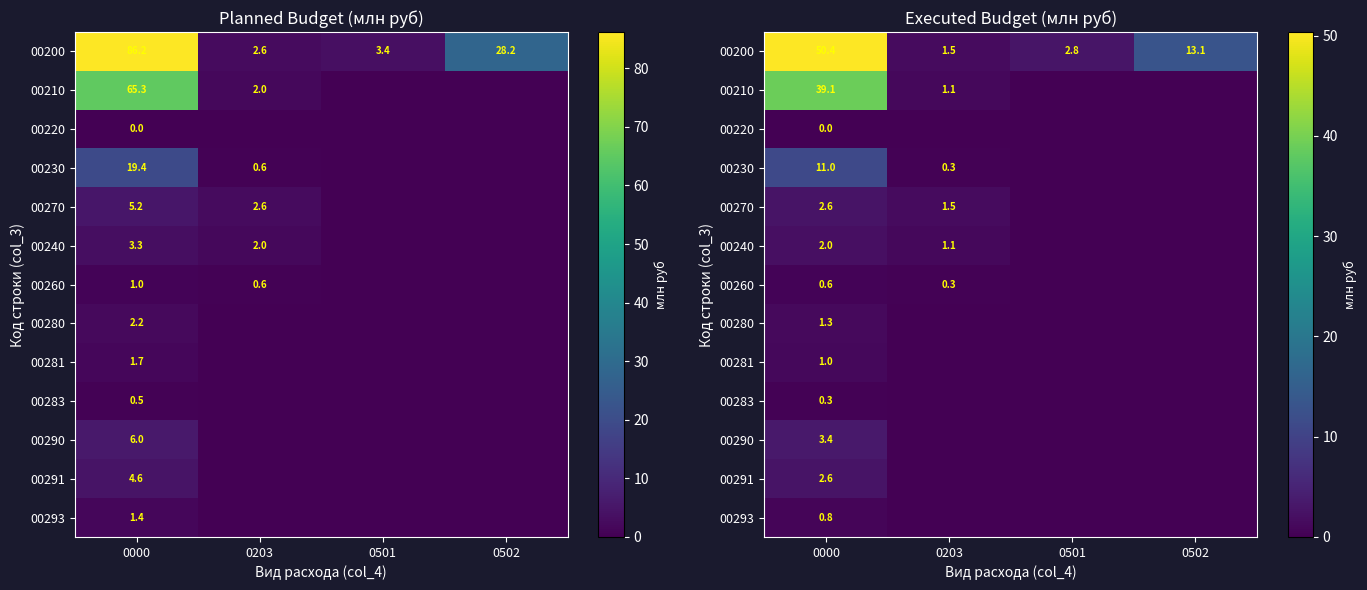

The 00220 series shows -0.0 at 0203. True or false?

False